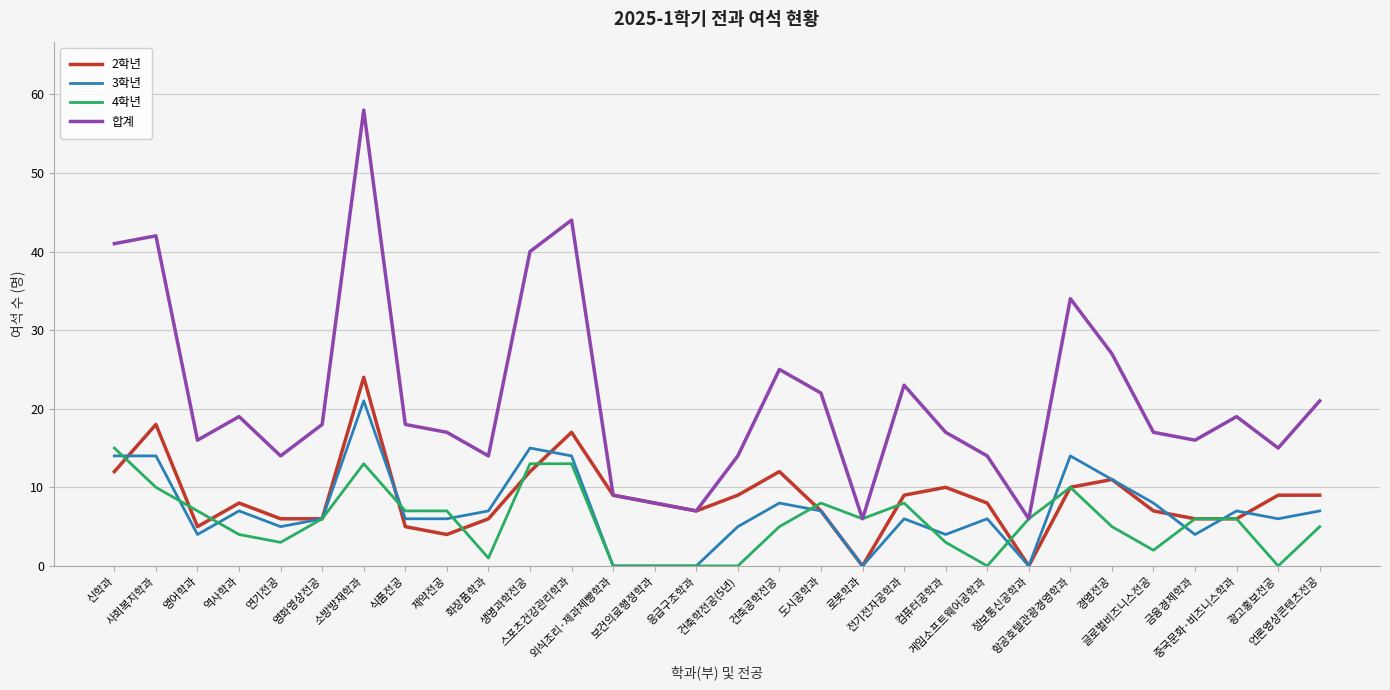

Does the chart display data point markers on the line(s)?

No